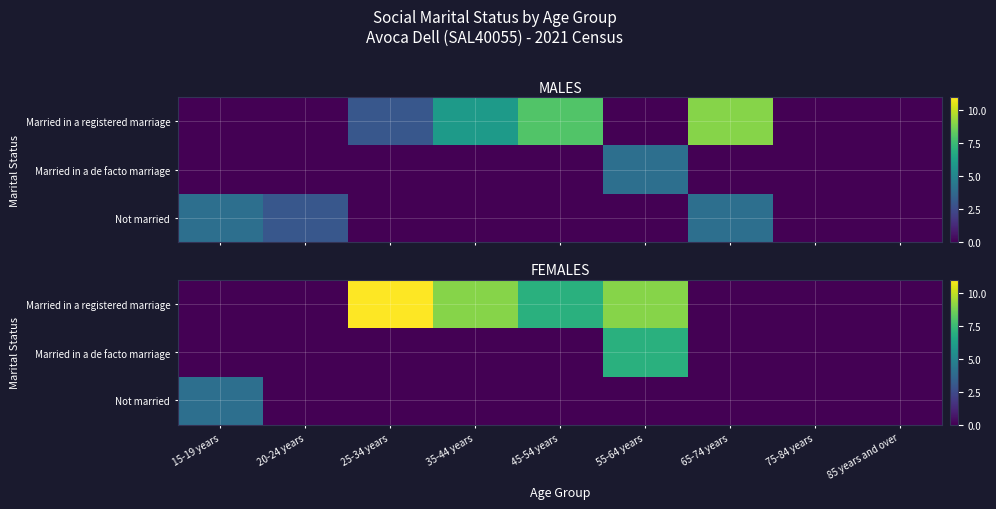

Where is Not married nearest to the value 2?

15-19 years